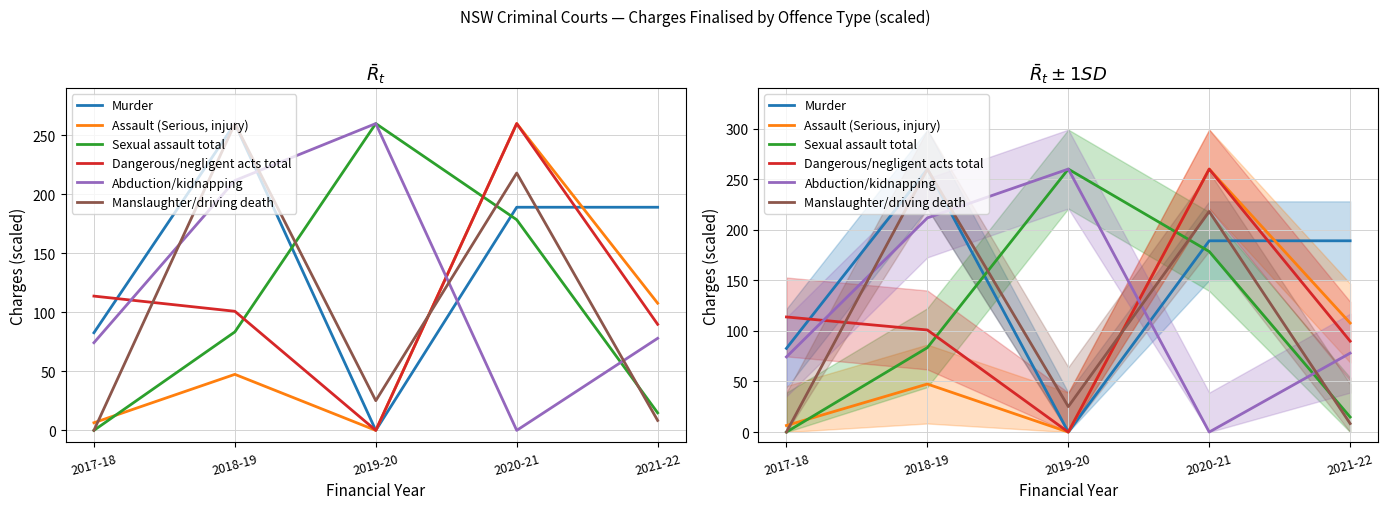

Reading right to left, list all the values displayed in this chart.

Murder: 189.1	189.1	0.0	260.0	82.7
Assault (Serious, injury): 107.8	260.0	0.0	47.5	6.5
Sexual assault total: 14.8	178.5	260.0	83.4	0.0
Dangerous/negligent acts total: 89.9	260.0	0.0	100.9	113.8
Abduction/kidnapping: 78.0	0.0	260.0	211.7	74.3
Manslaughter/driving death: 8.4	218.1	25.2	260.0	0.0